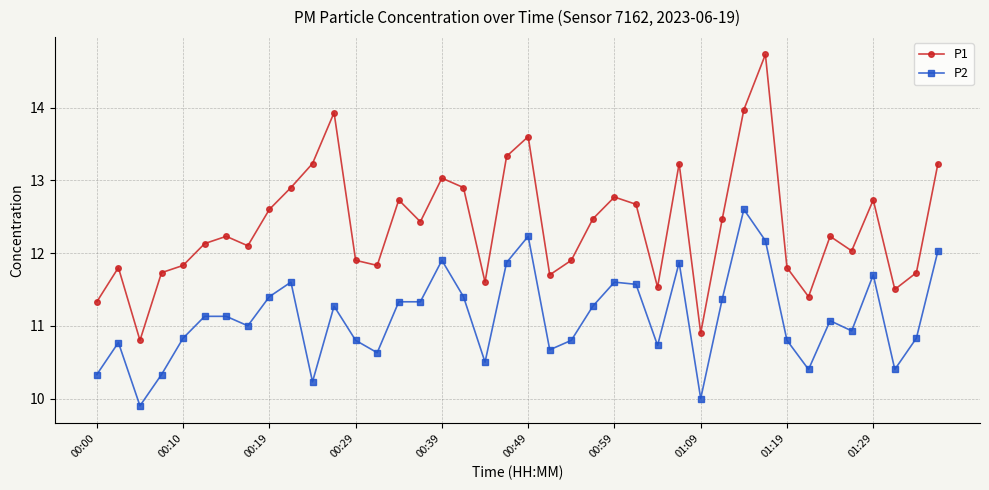

List the series in order of their overall mean, lowest first.

P2, P1